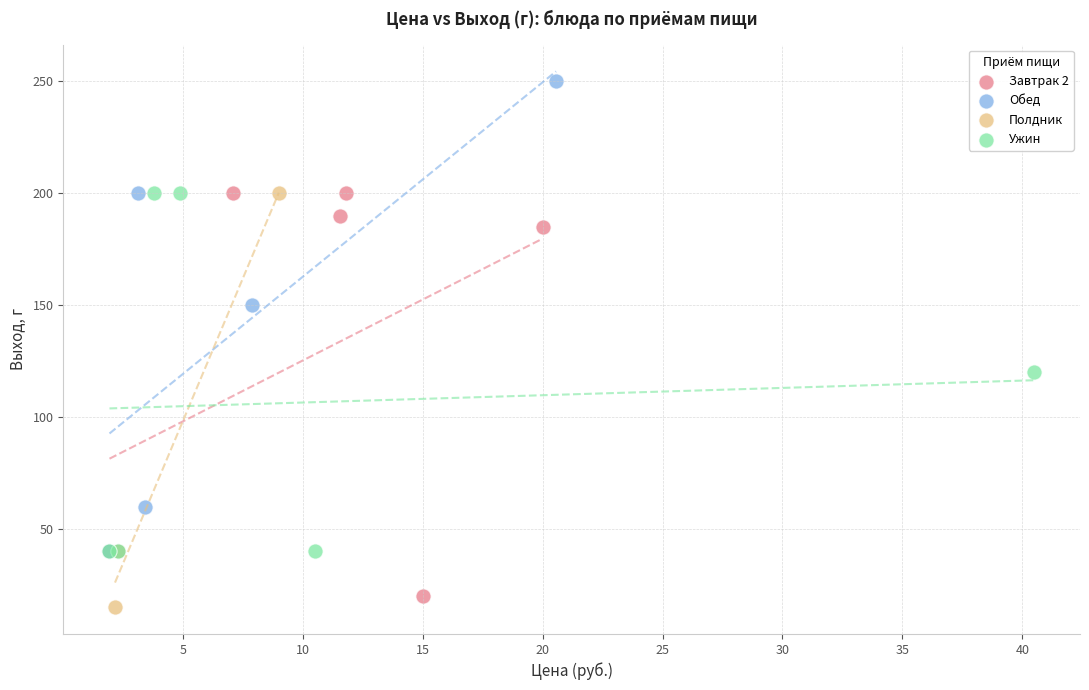

Which series contains the highest Y value?

Обед